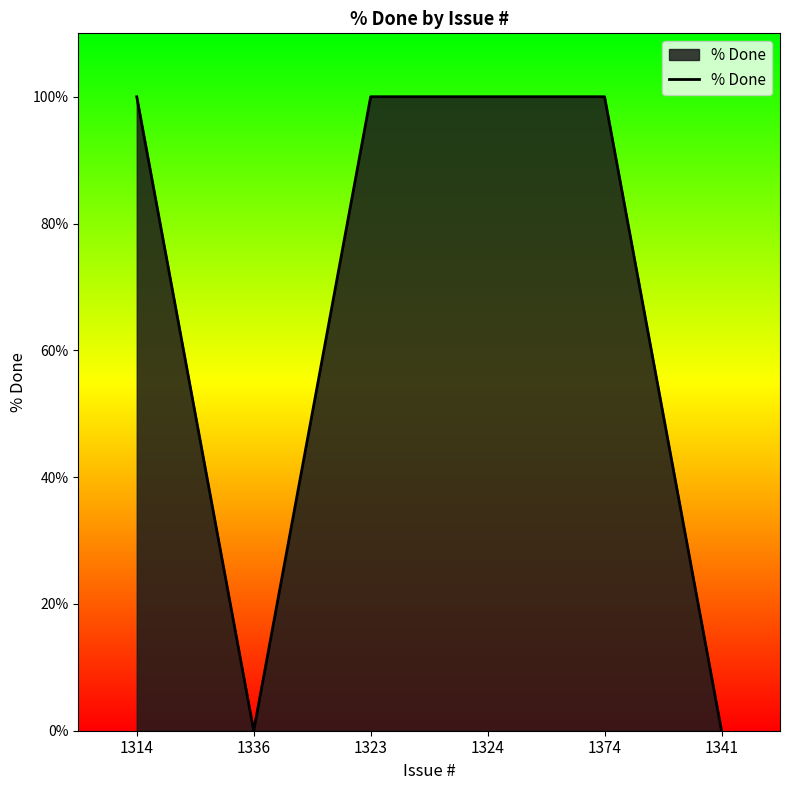

Is it true that the value at 1324 is 100?

True